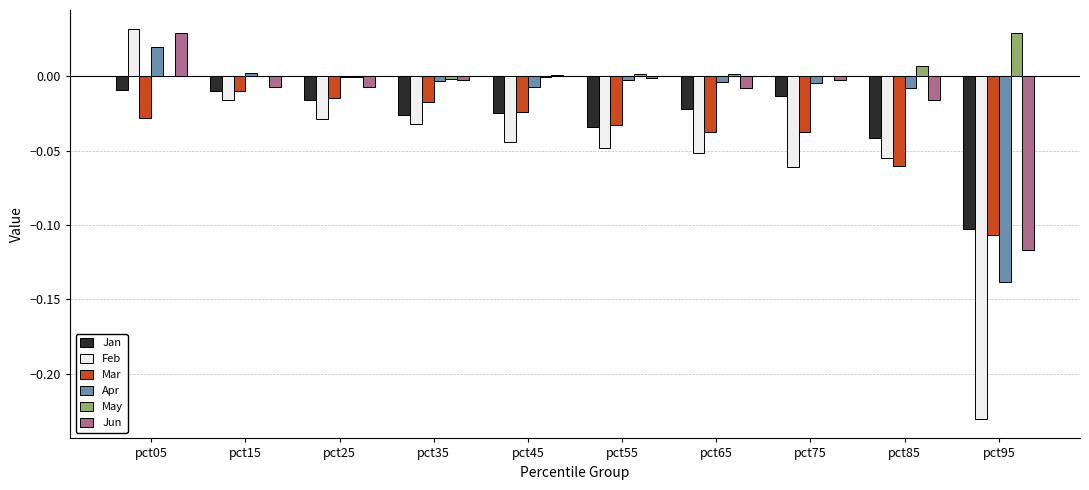

Count the number of categories in the chart.

10